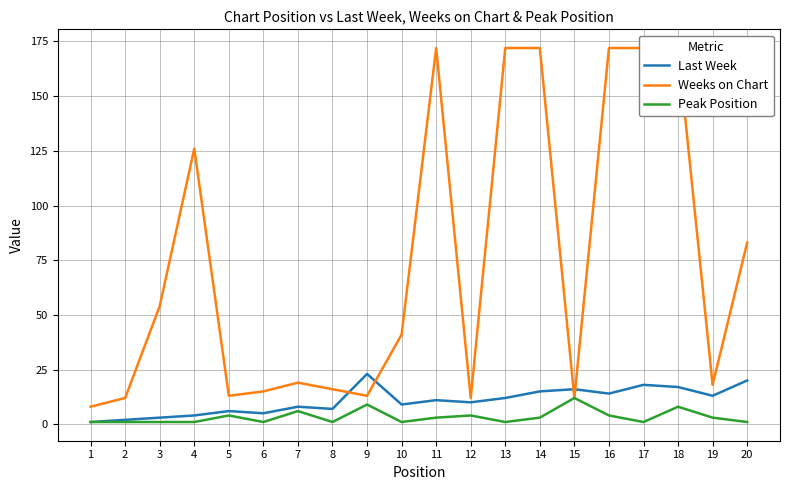

Between which two adjacent categories do Last Week and Weeks on Chart first intersect?

8 and 9